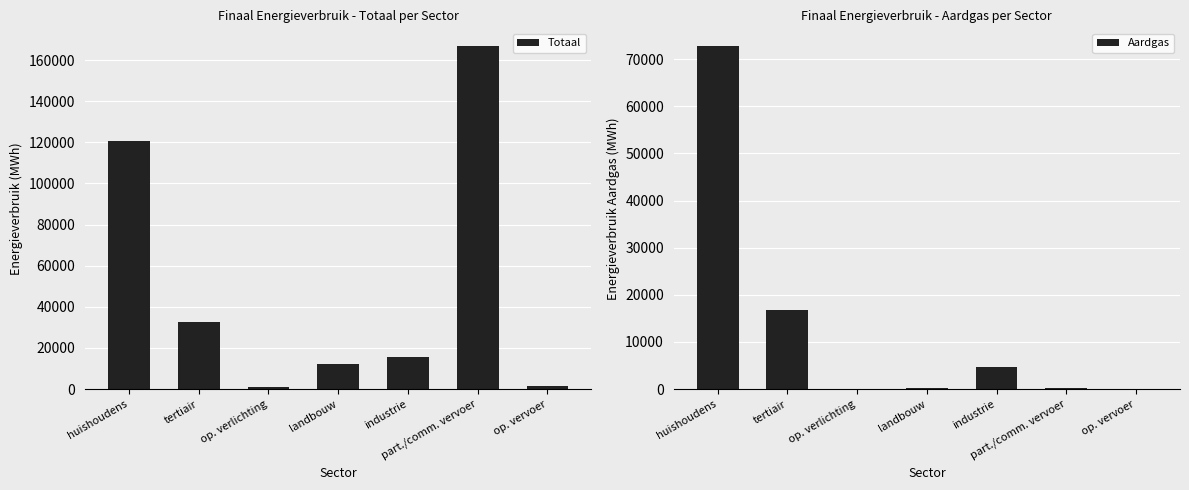

Reading left to right, extract all data points from this chart.

Totaal: huishoudens=120553.3	tertiair=32820.8	op. verlichting=1123.5	landbouw=12121.1	industrie=15536.7	part./comm. vervoer=167076.6	op. vervoer=1403.8
Aardgas: huishoudens=72876.5	tertiair=16724.5	op. verlichting=0.0	landbouw=256.3	industrie=4714.1	part./comm. vervoer=229.6	op. vervoer=0.0